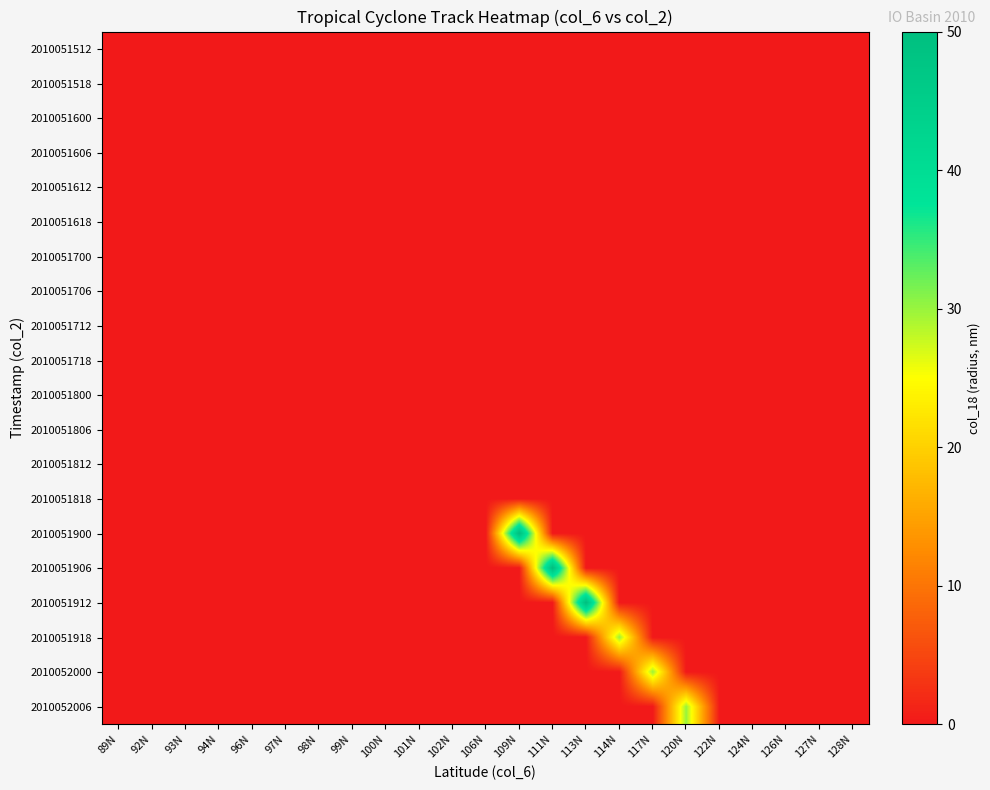

Which category has the lowest value across all series?

89N